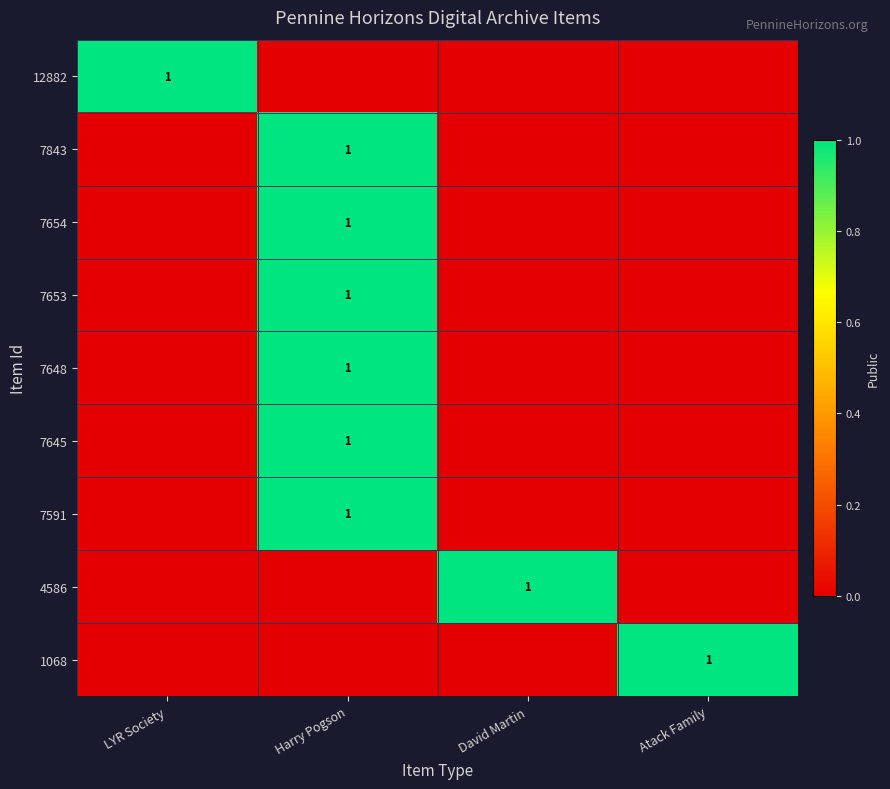

The value of 7645 at Harry Pogson is 1. True or false?

True